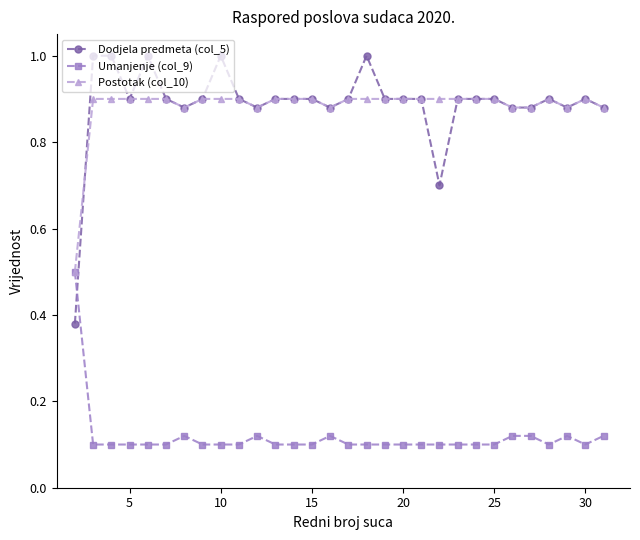

How many times do Dodjela predmeta (col_5) and Umanjenje (col_9) cross each other?

1